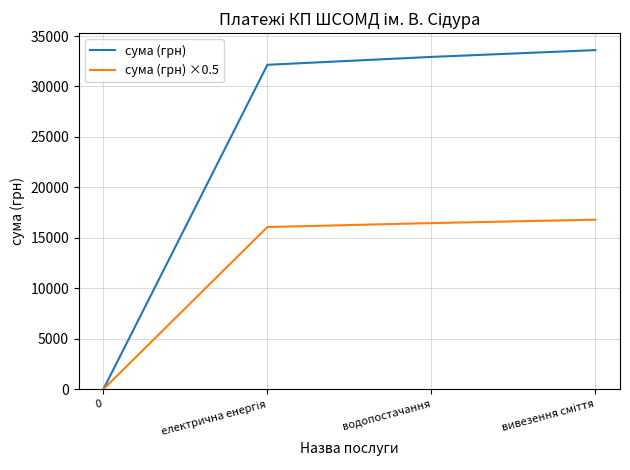

Reading left to right, extract all data points from this chart.

сума (грн): 0	32150	32930	33604
сума (грн) ×0.5: 0	16075	16465	16802